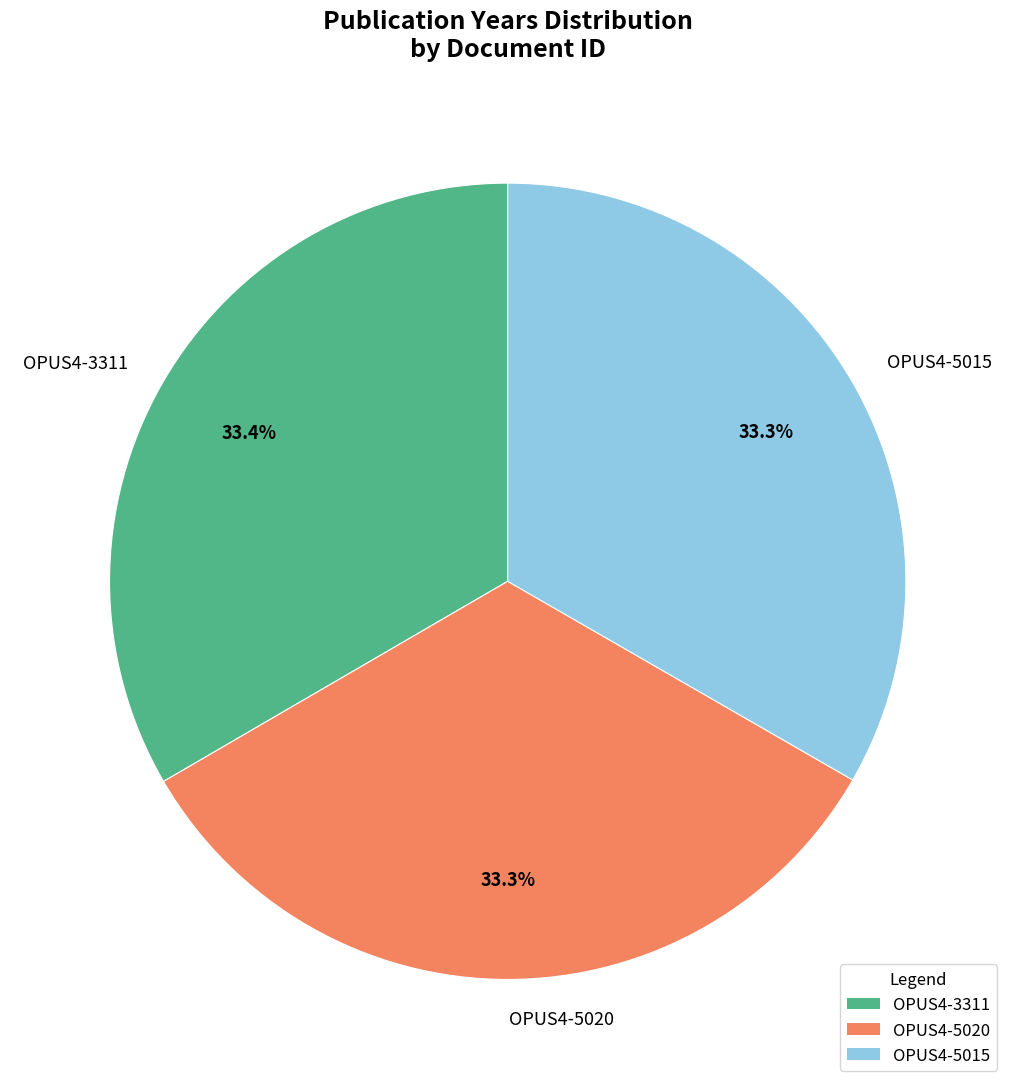

Combined, do OPUS4-5020 and OPUS4-5015 account for over 50%?

Yes